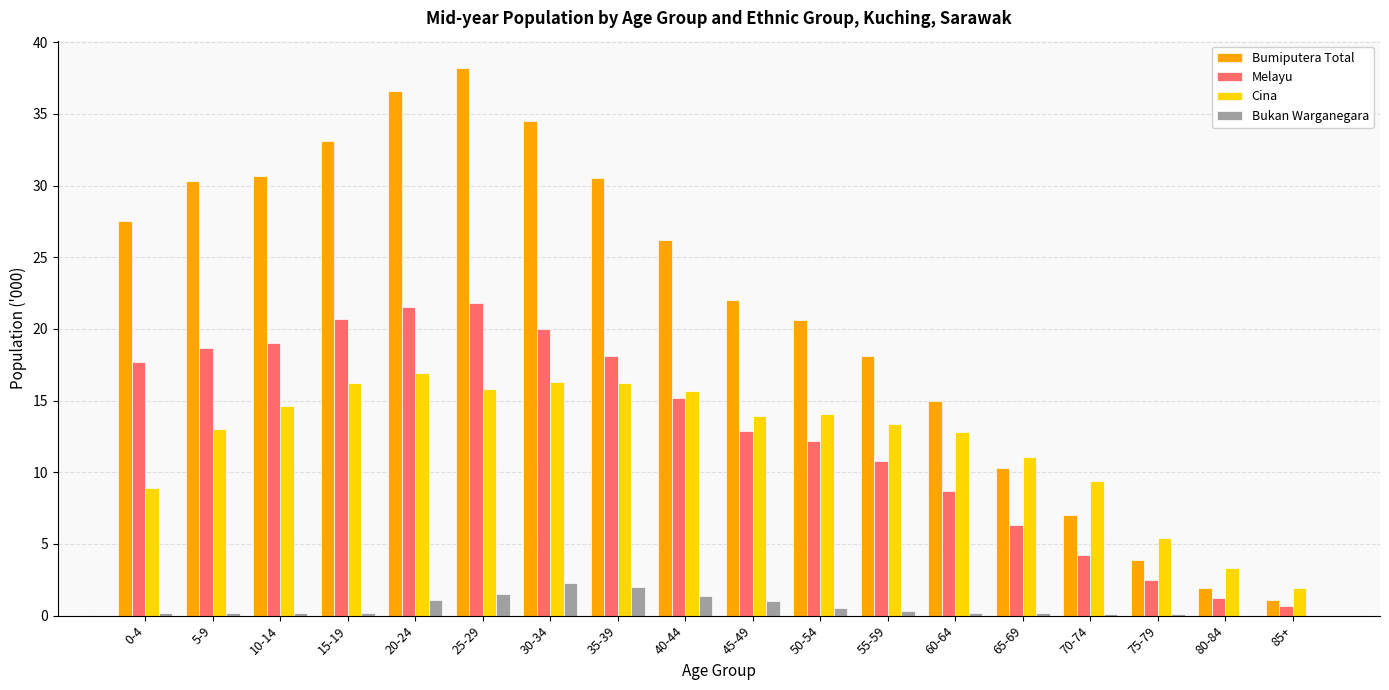

Is the value of Bumiputera Total at 65-69 greater than the value of Cina at 60-64?

No